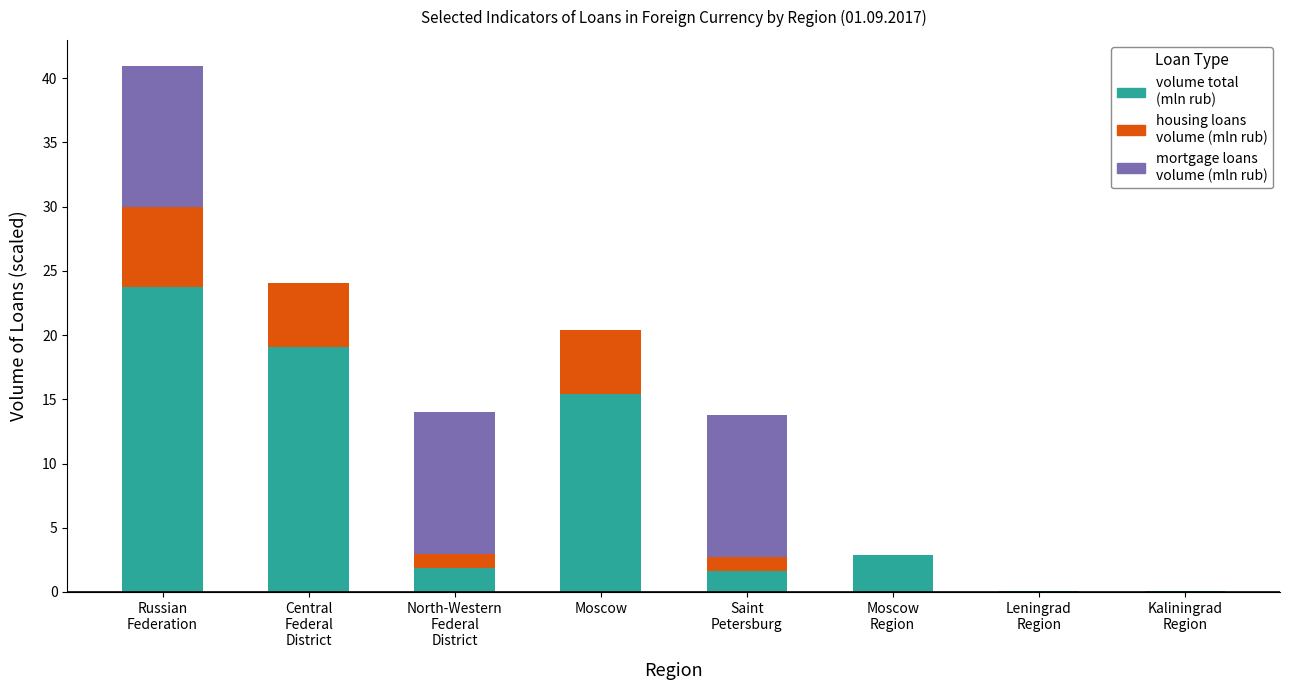

How many series are shown in this chart?

3